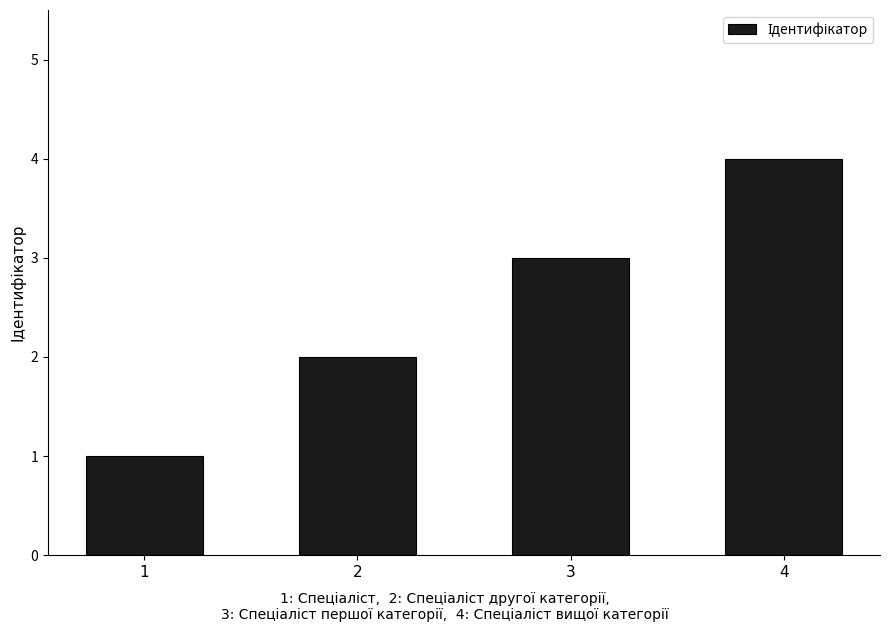

True or false: the data shows 4 at 4.

True